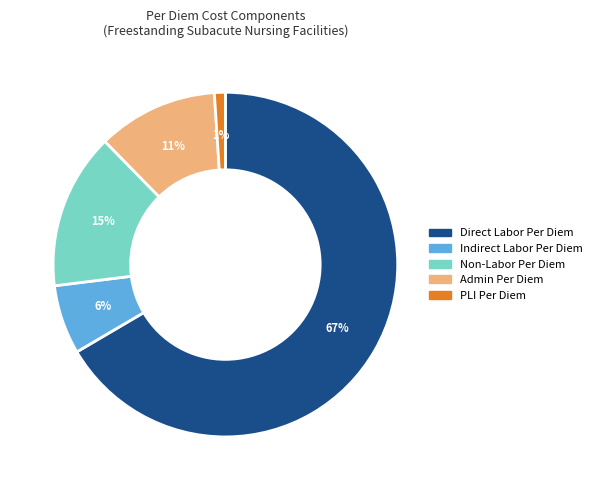

Does any single category account for the majority?

Yes